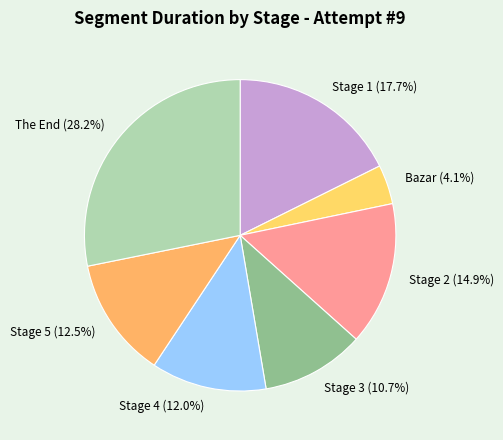

Is there any slice that represents more than half of the pie?

No